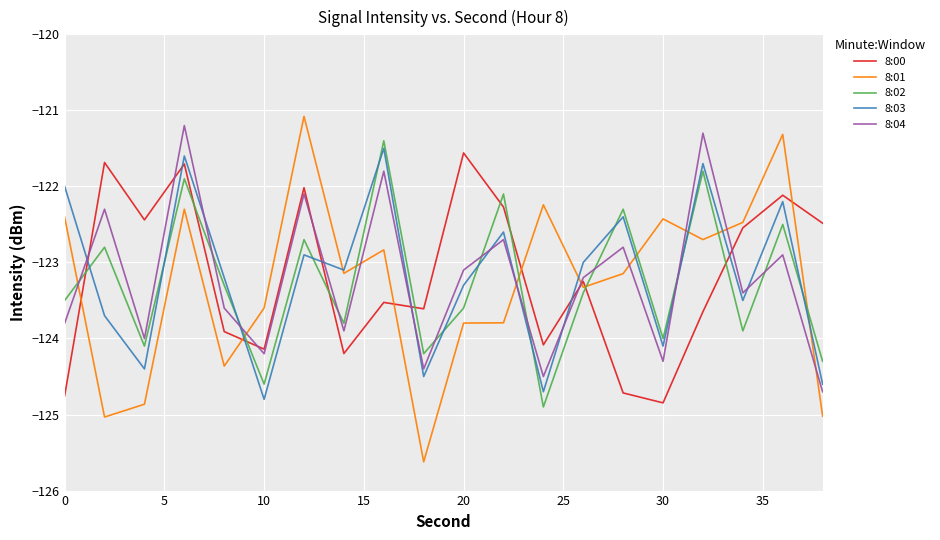

True or false: 8:00 and 8:03 cross at least once.

True